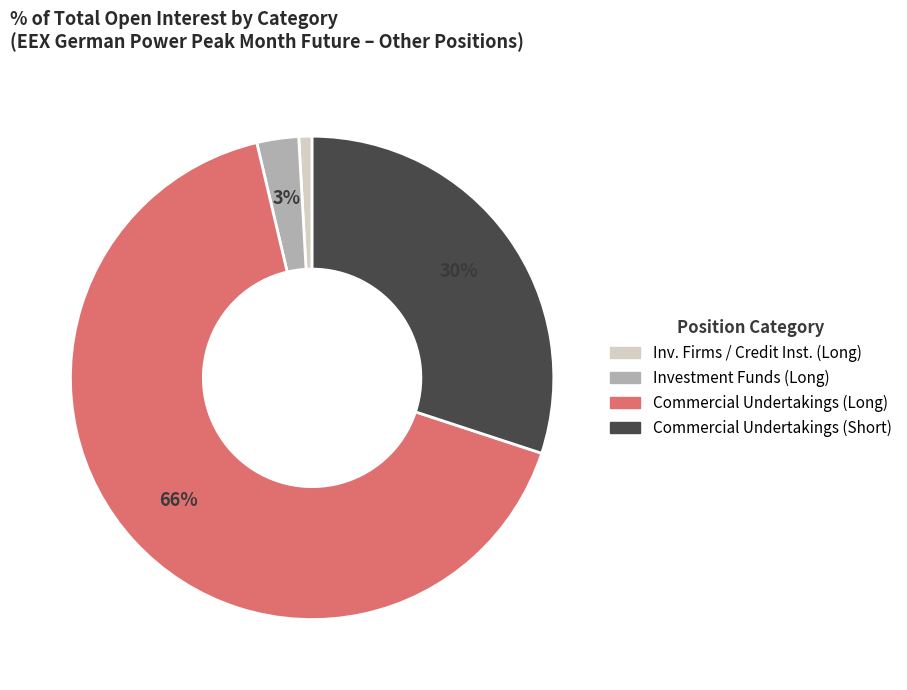

To the nearest percent, what is the average slice percentage?

25%